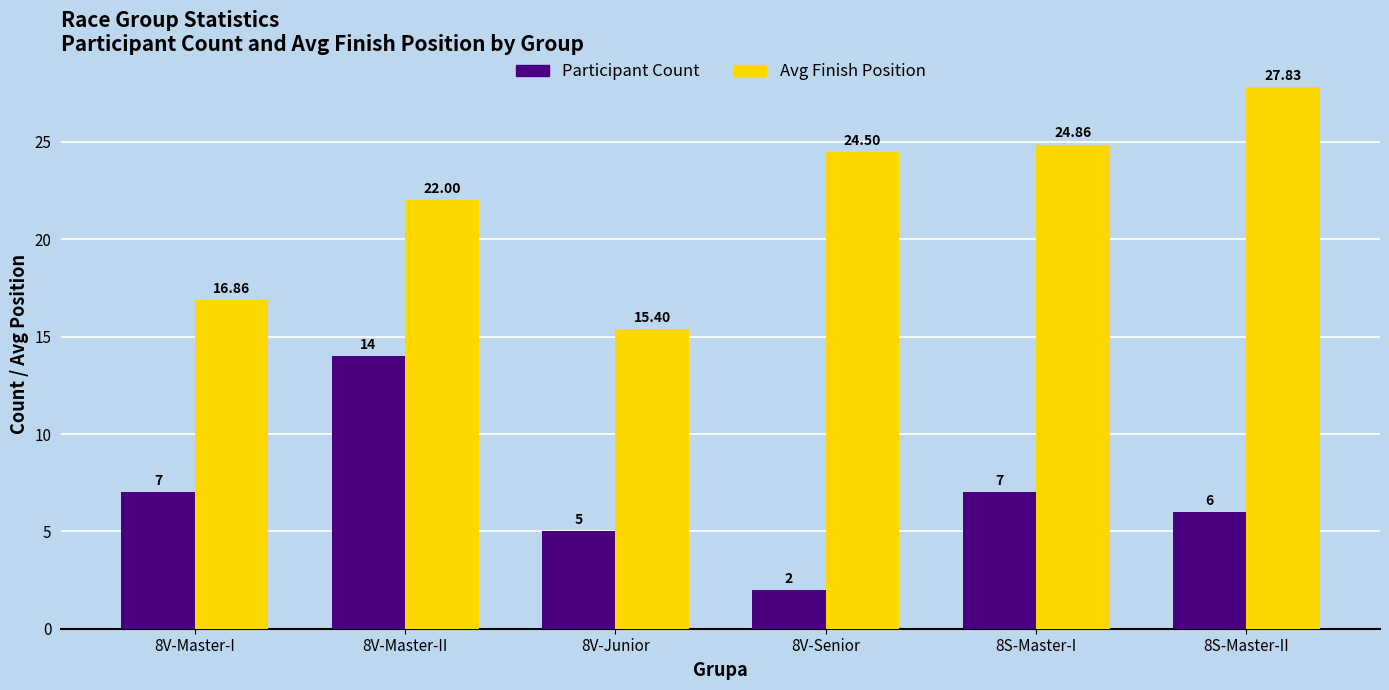

What is the value of the Avg Finish Position bar at the 1st from the left?

16.9